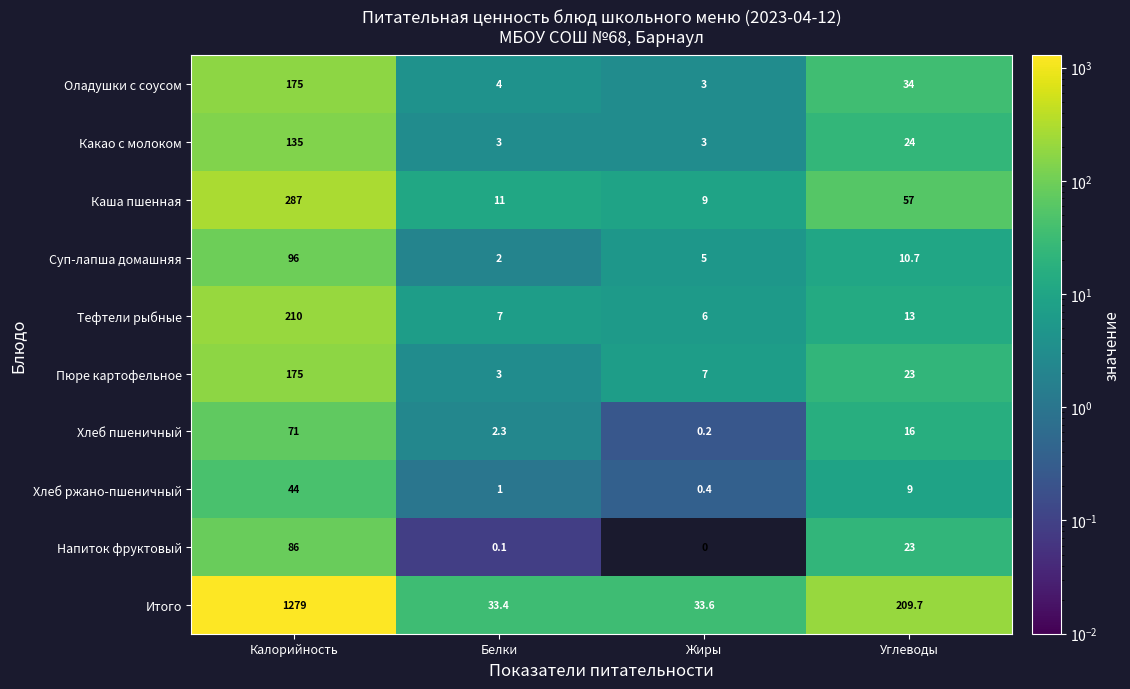

Which category has the lowest value in the Каша пшенная series?

Жиры